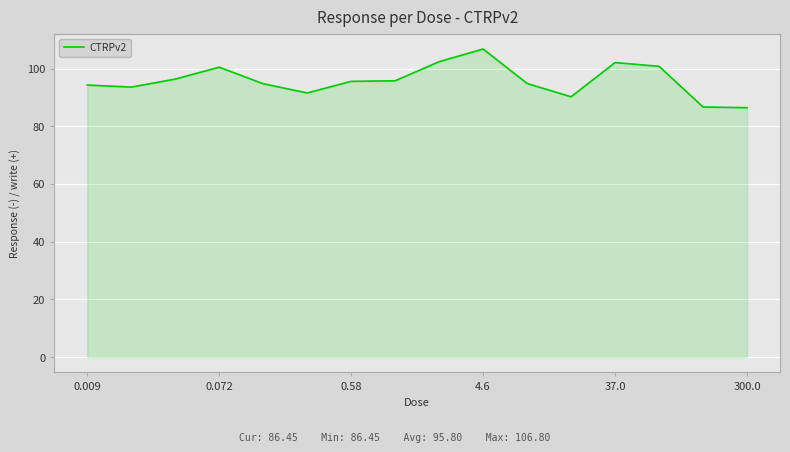

True or false: there are more than 0 points higher than both neighbors.

True